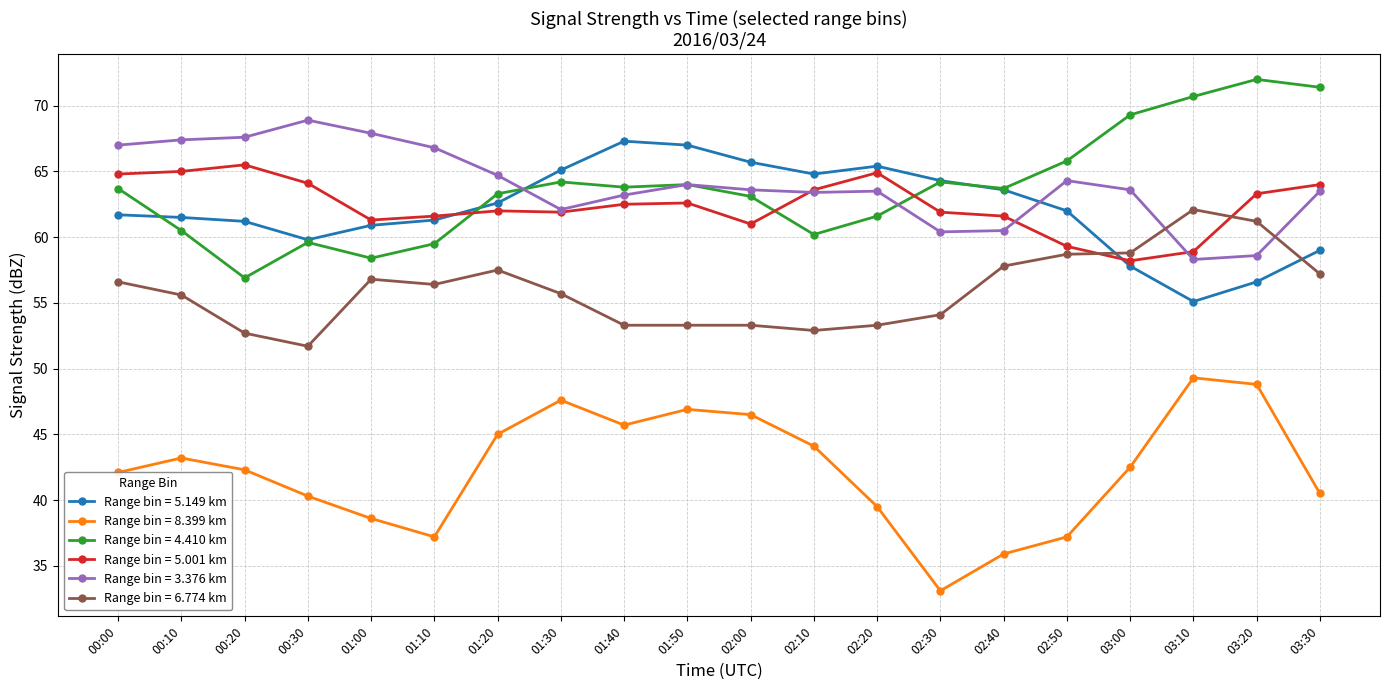

The value of Range bin = 3.376 km at 03:10 is 58.3. True or false?

True